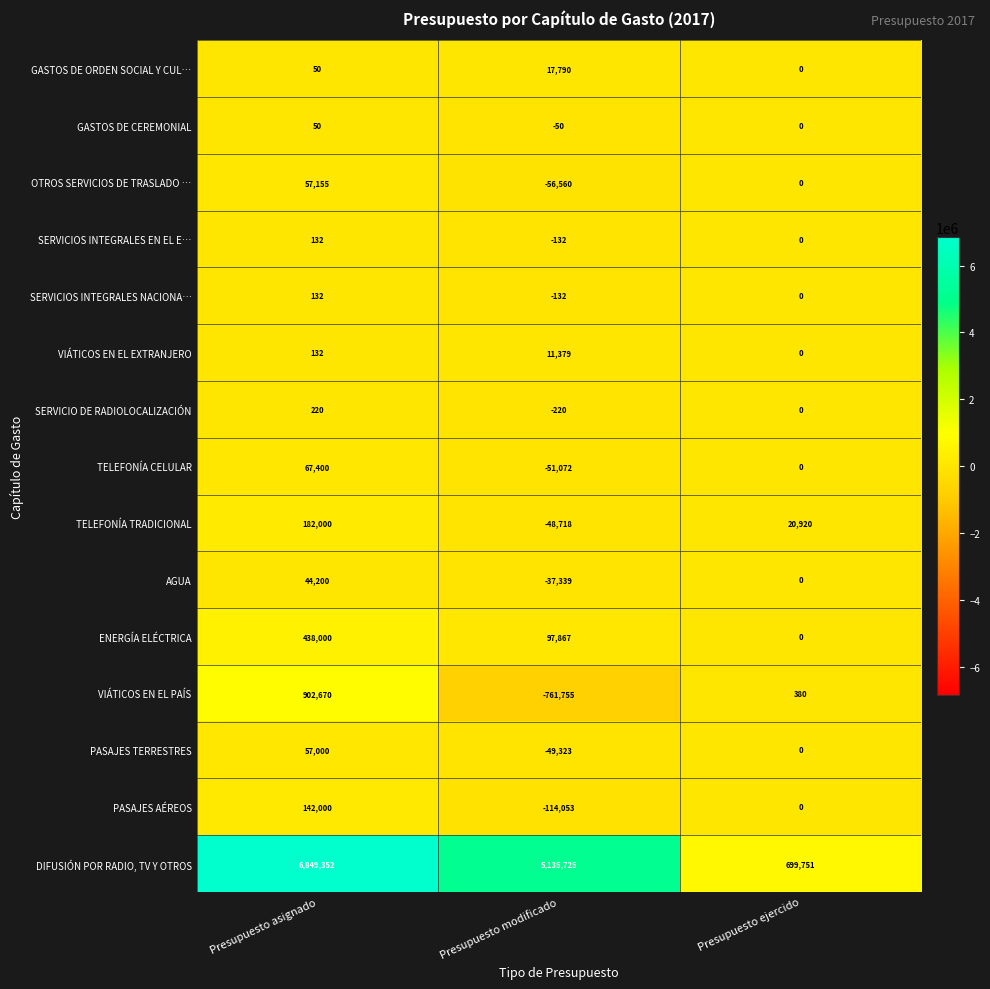

Where is TELEFONÍA CELULAR nearest to the value 8164?

Presupuesto ejercido